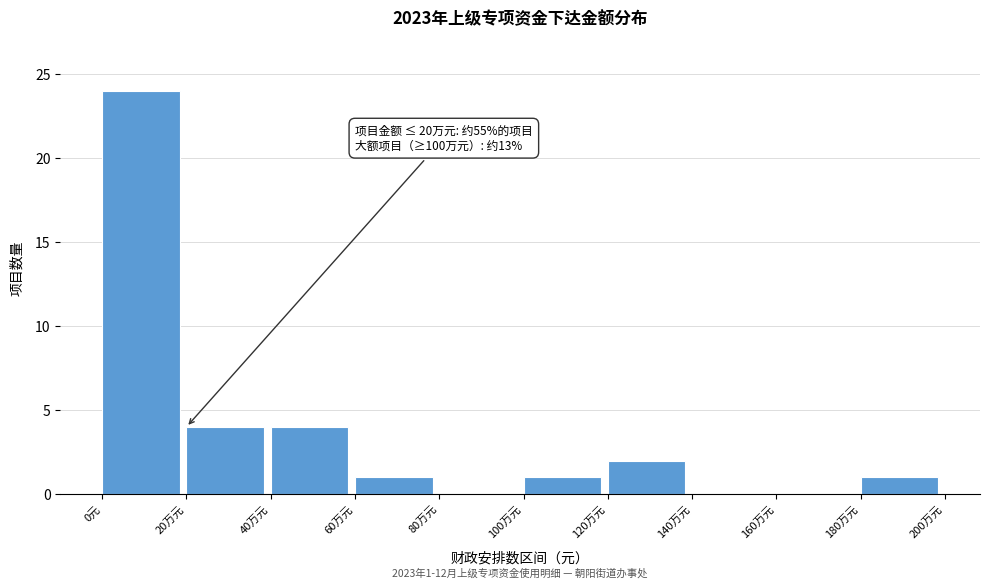

Reading left to right, extract all data points from this chart.

0元=24	20万元=4	40万元=4	60万元=1	80万元=0	100万元=1	120万元=2	140万元=0	160万元=0	180万元=1